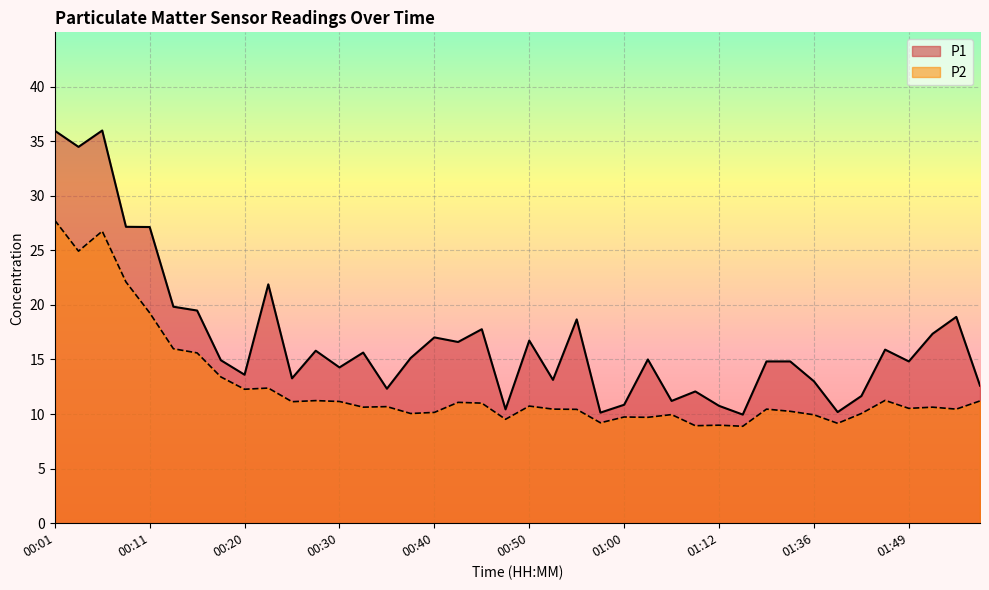

Which series has the widest spread of values?

P1